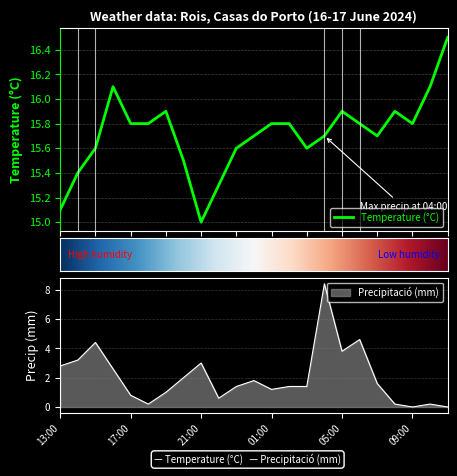

The value of Precipitació (mm) at 07:00 is 1.6. True or false?

True